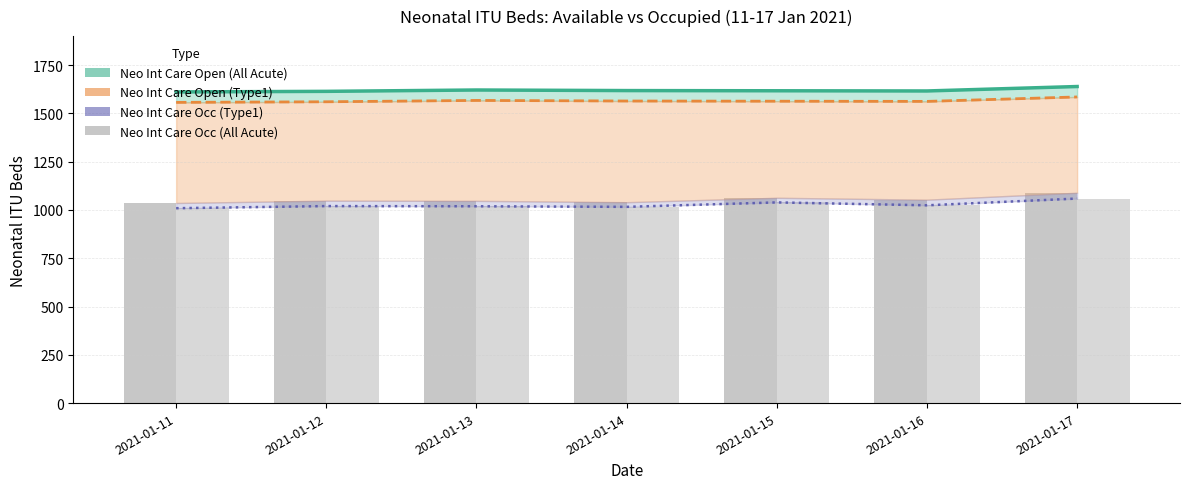

What is the value of the Neo Int Care Occ (Type1) bar at the 1st from the left?

1009